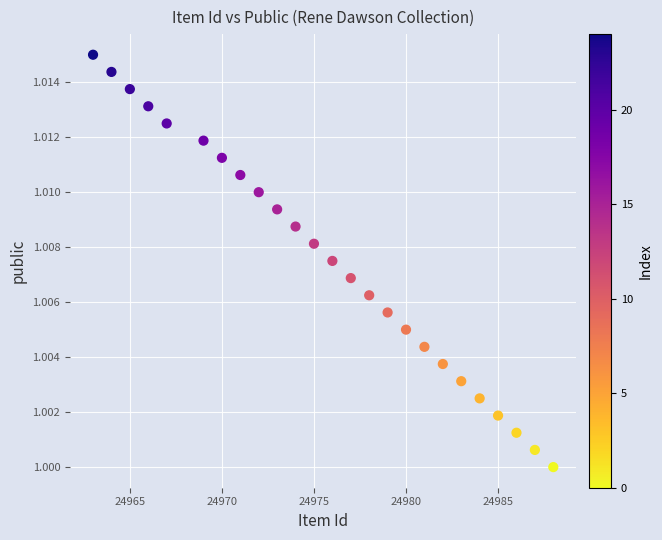

What is the range of X values (max minus min)?

25.0